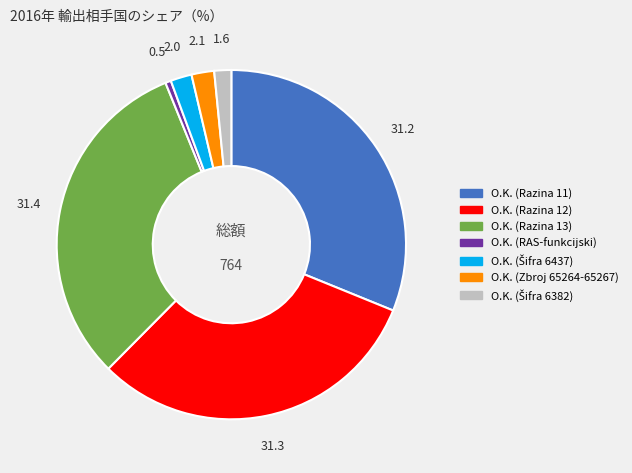

Is O.K. (Razina 11) the majority of the pie?

No